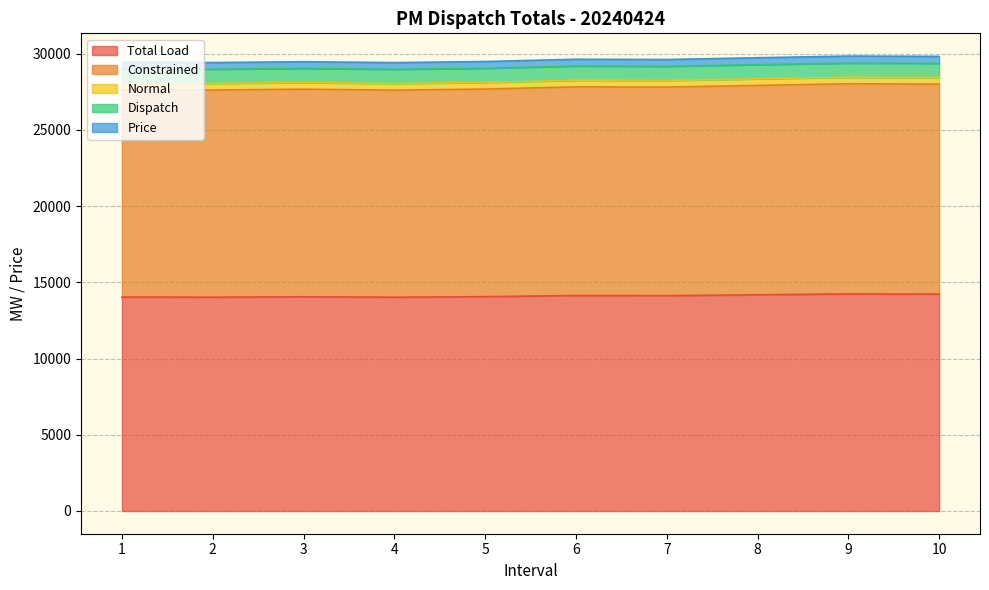

True or false: Price and Constrained intersect in this chart.

False